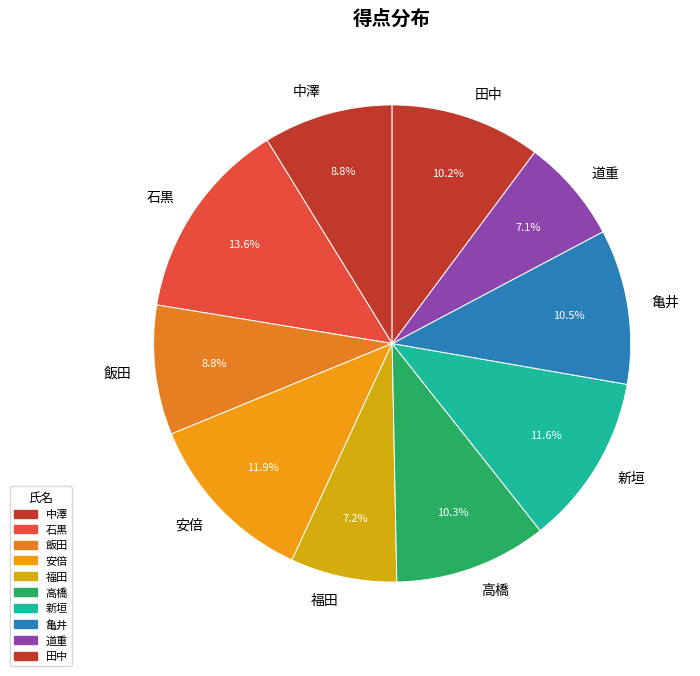

Count the number of slices in the pie.

10